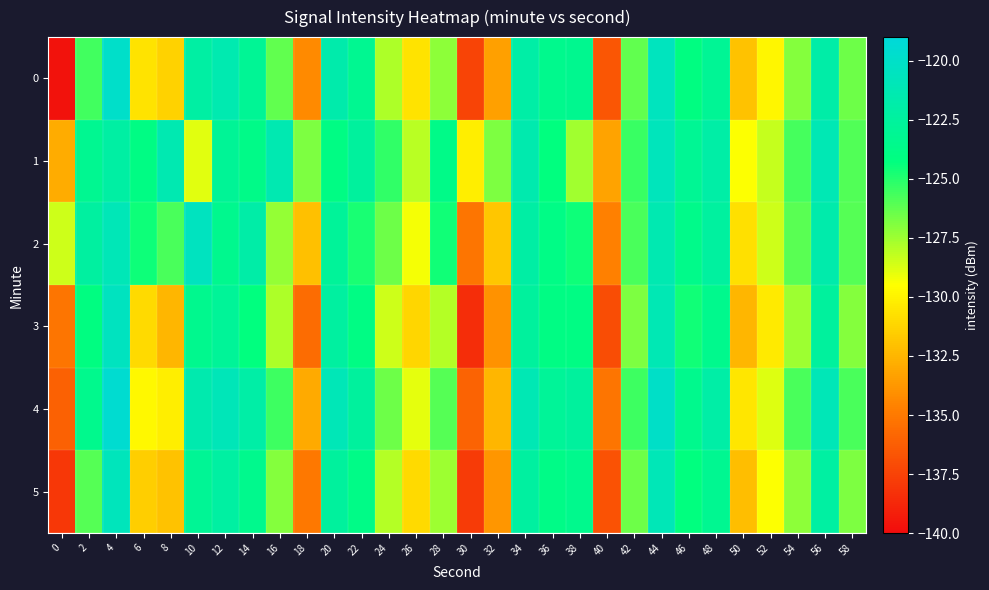

Rank the series at 38 from lowest to highest value.

1, 2, 3, 5, 0, 4